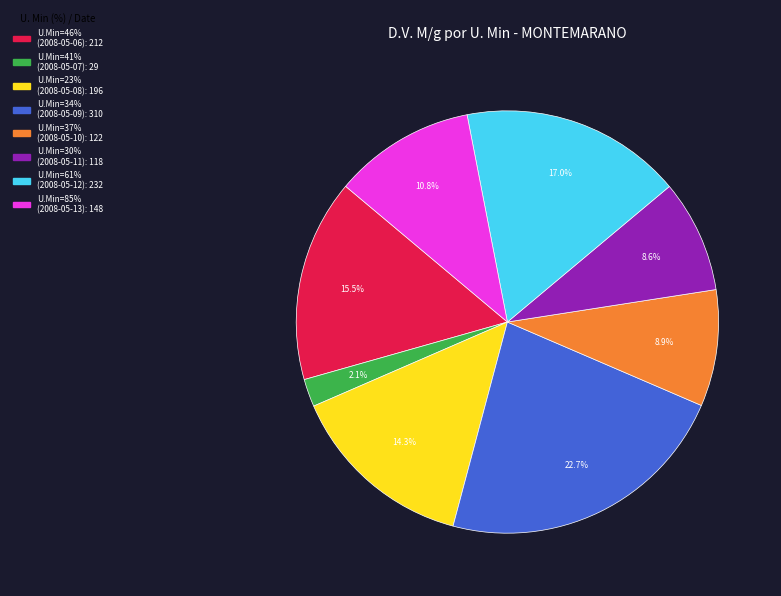

Does any single category account for the majority?

No